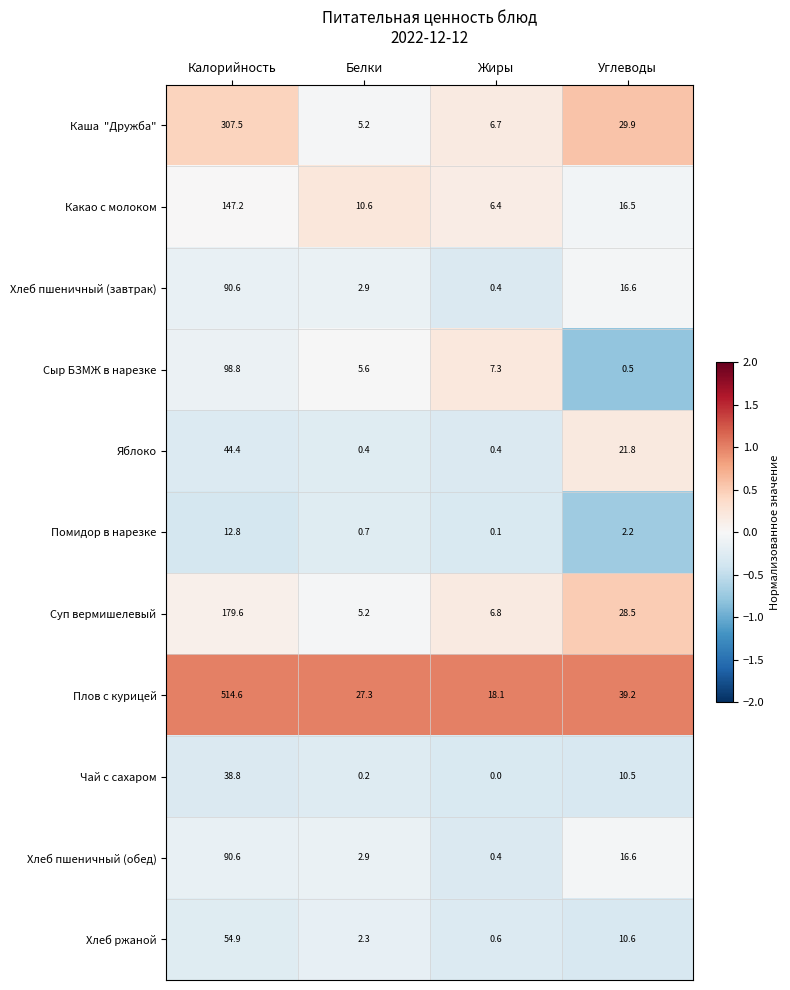

Which category has the lowest value across all series?

Жиры